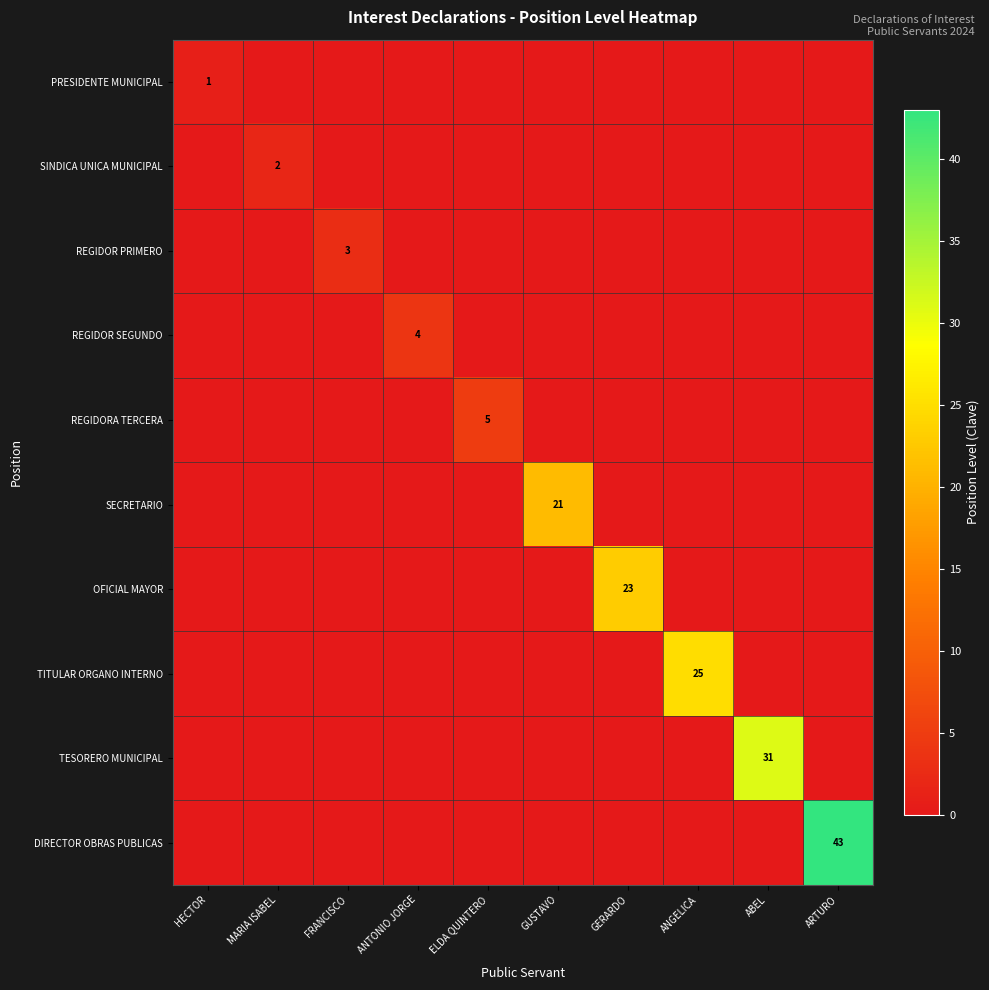

How many distinct data groups are displayed?

10